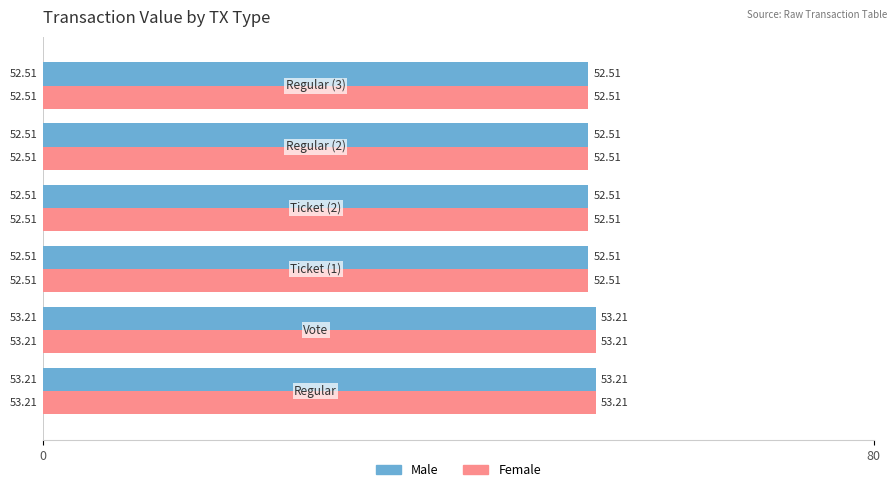

What is the difference between the maximum and second lowest values in the Male series?

0.7